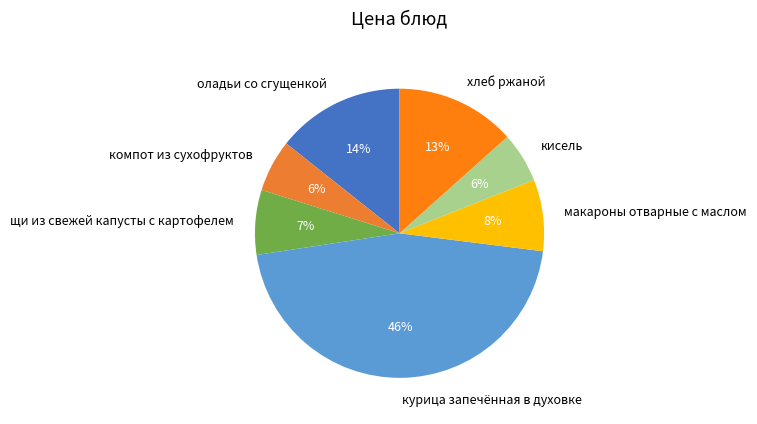

The макароны отварные с маслом slice represents 23% of the pie. True or false?

False